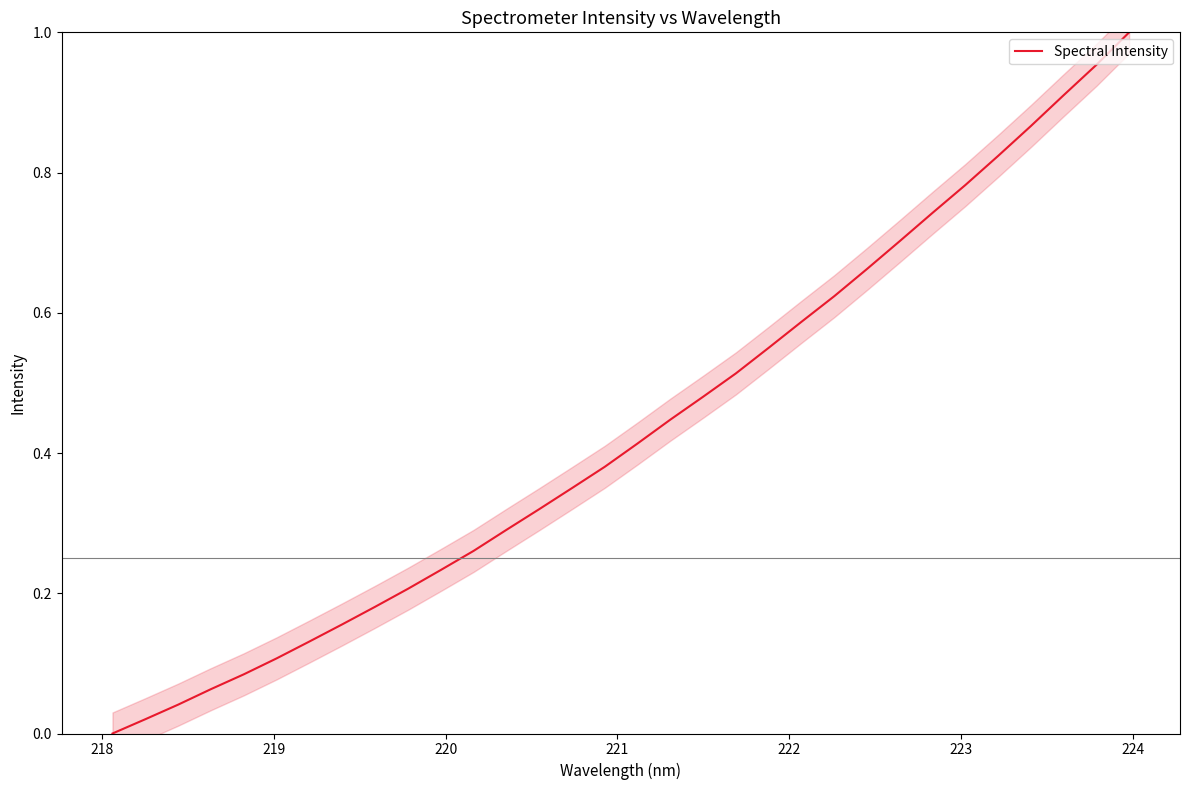

What is the maximum value shown in the chart?

1.0